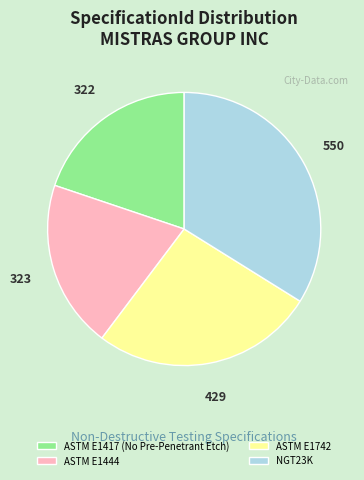

Is there any slice that represents more than half of the pie?

No